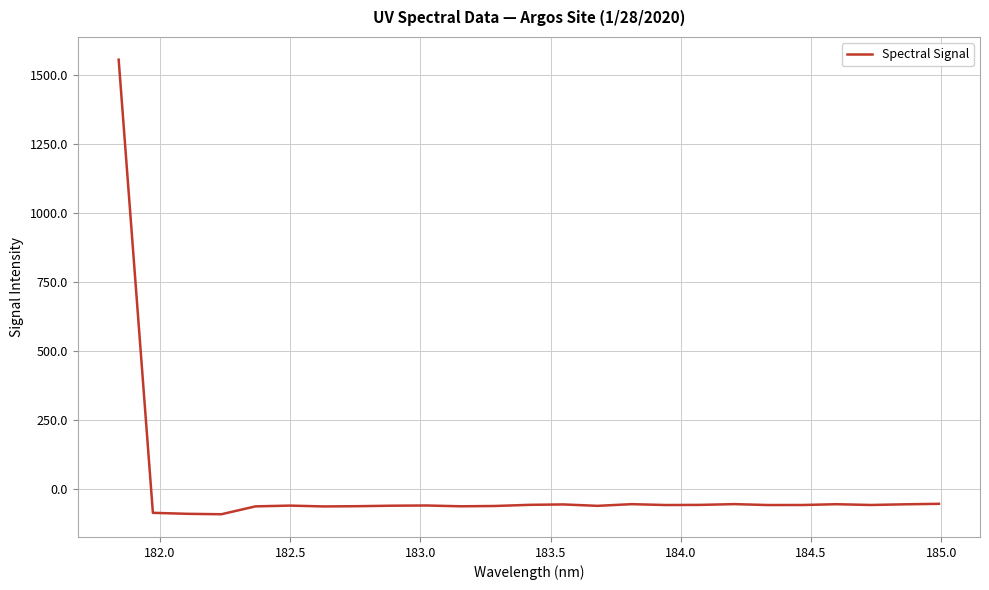

What is the minimum value shown in the chart?

-90.1